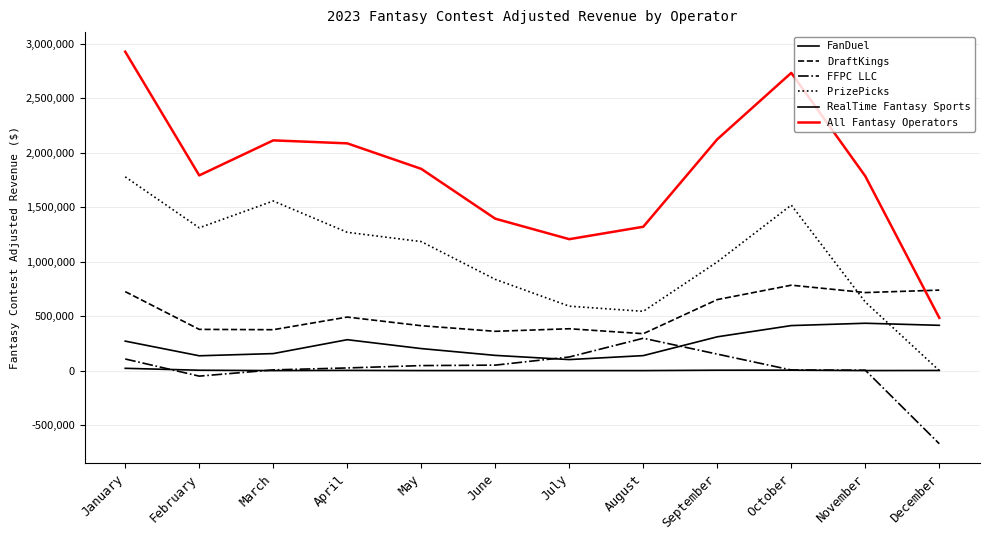

Is the value of All Fantasy Operators at January greater than the value of DraftKings at February?

Yes